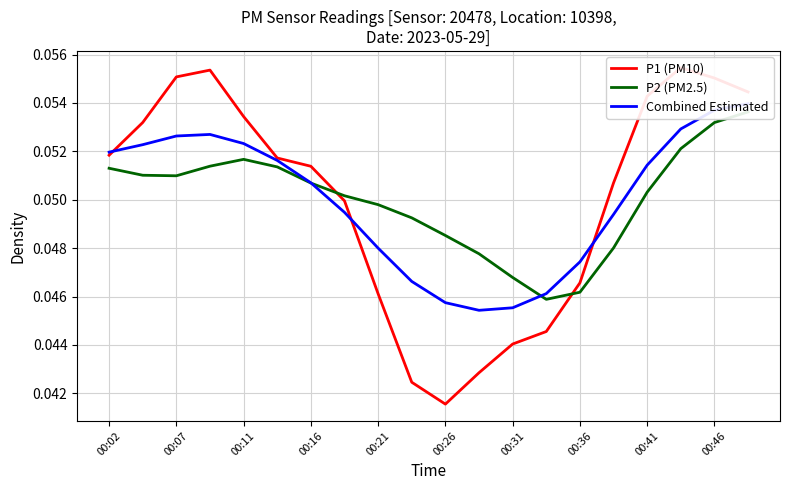

What is the label of the 19th point from the right?

00:07